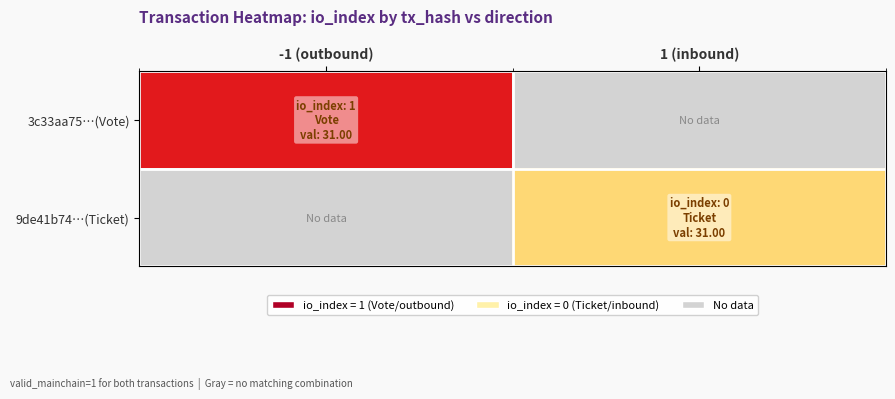

Between -1 (outbound) and 1 (inbound), which is larger?

1 (inbound)